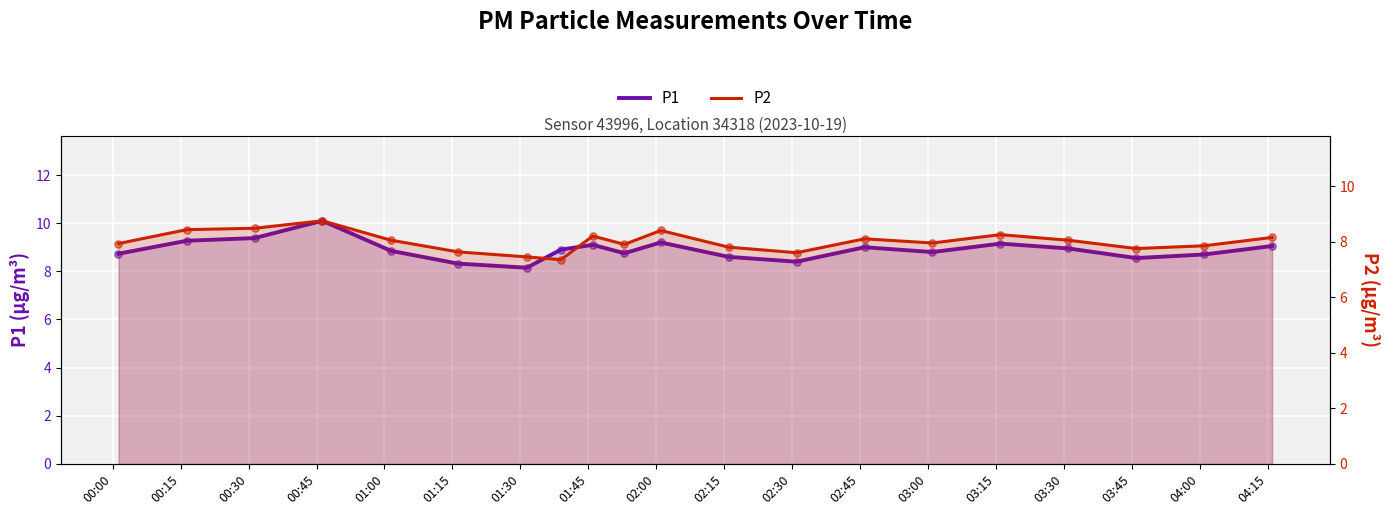

Is the value of P1 at 00:45 greater than the value of P2 at 00:15?

Yes